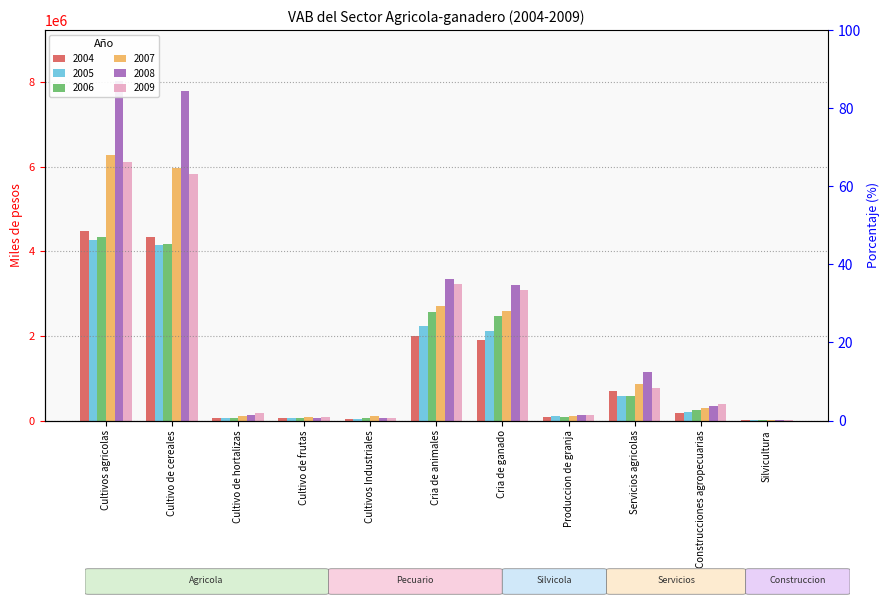

At which label does 2004 reach its peak?

Cultivos agricolas